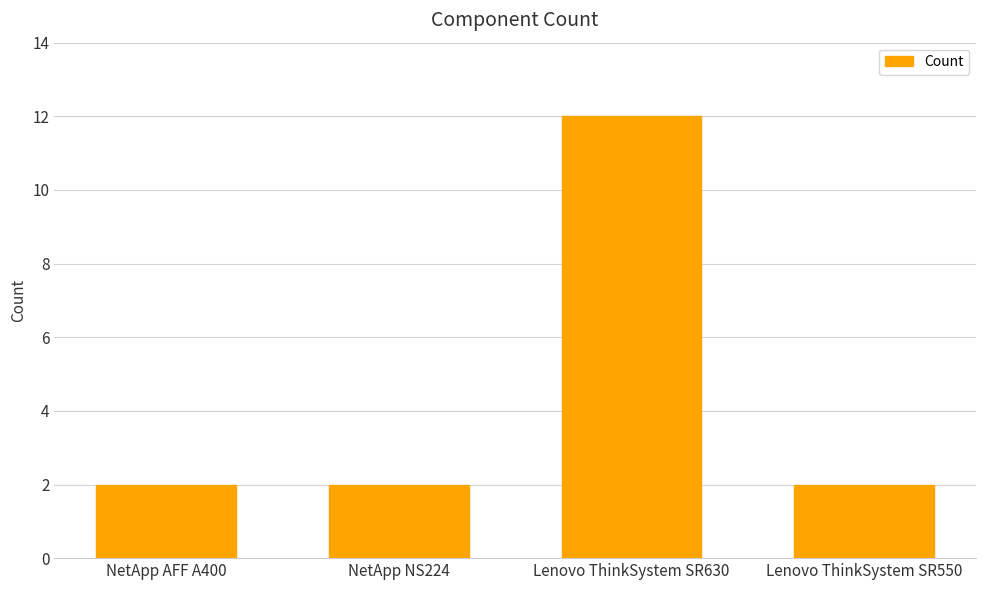

Reading right to left, extract all data points from this chart.

2	12	2	2